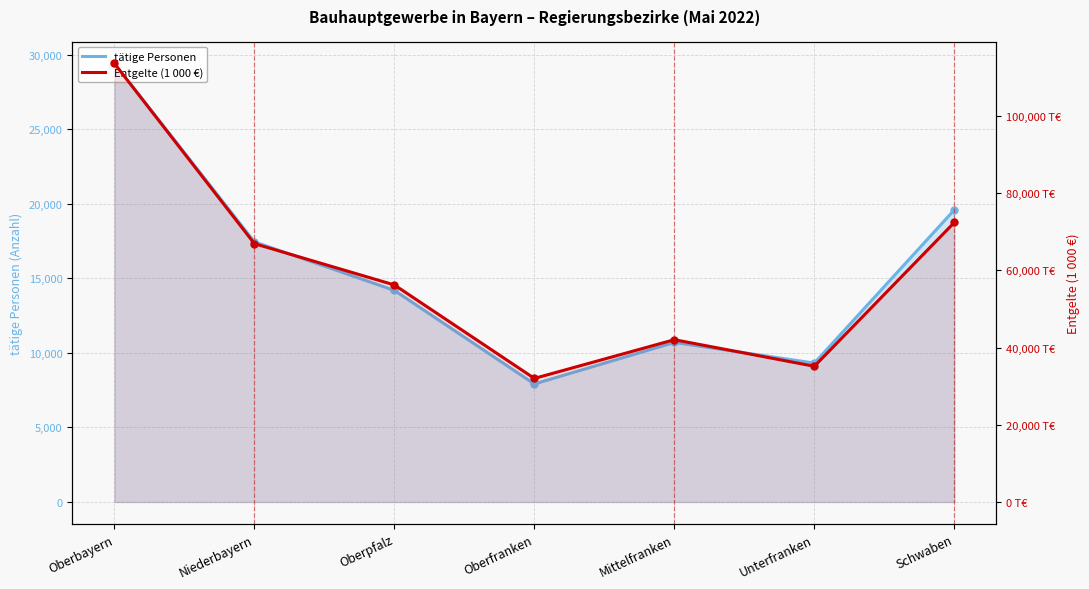

True or false: Entgelte (1 000 €) has a value of 103862 at Niederbayern.

False